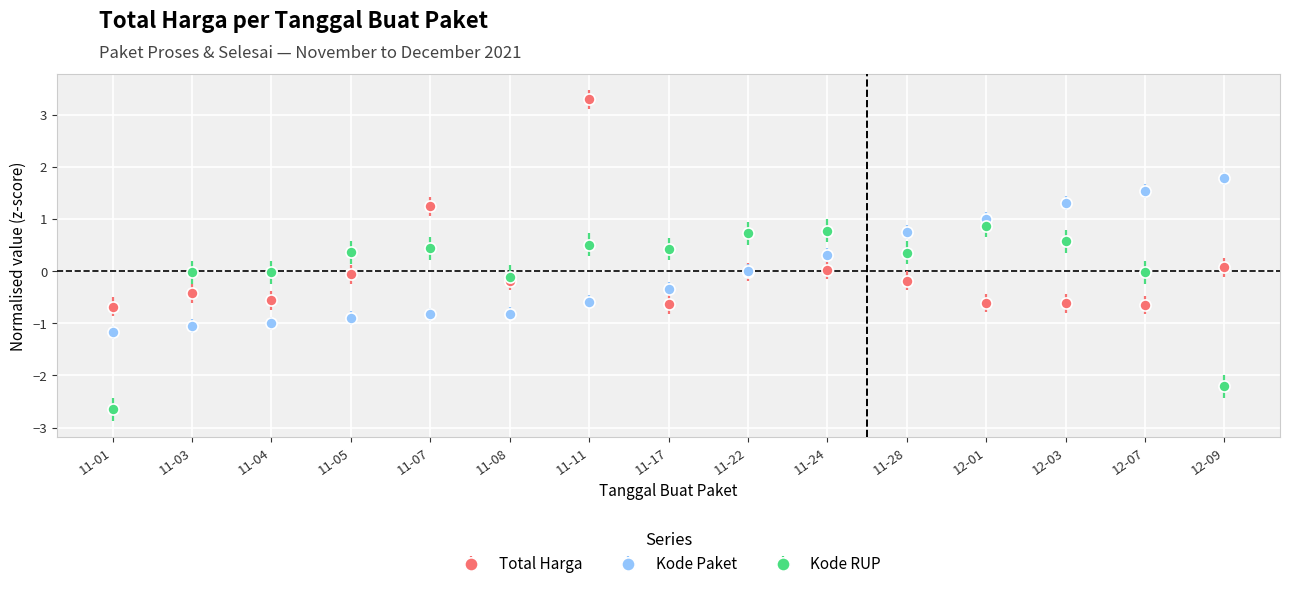

The value of Kode Paket at 11-11 is -0.6. True or false?

True